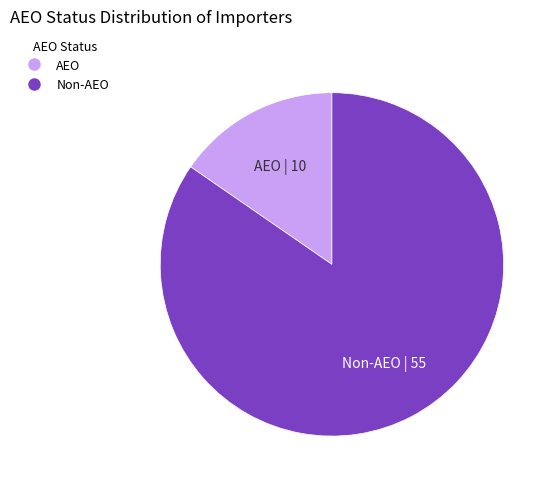

Do Non-AEO and AEO together represent more than half of the pie?

Yes